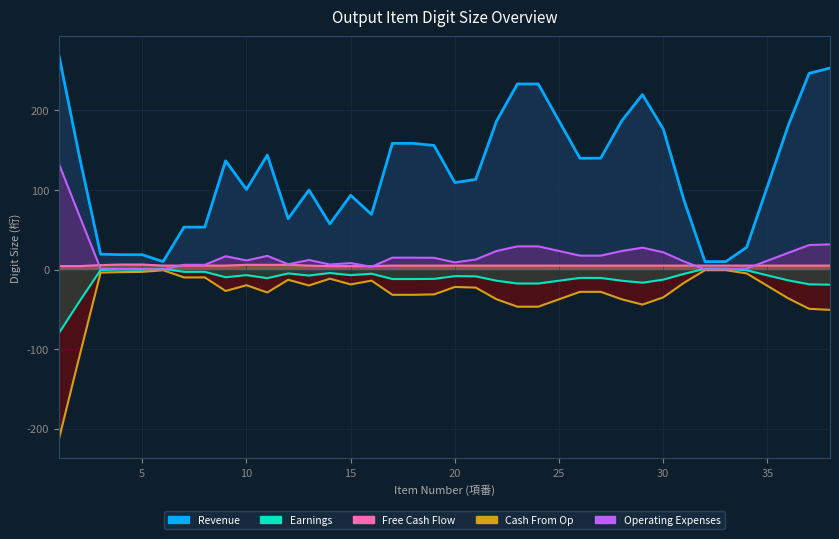

Where is Revenue nearest to the value 398?

1